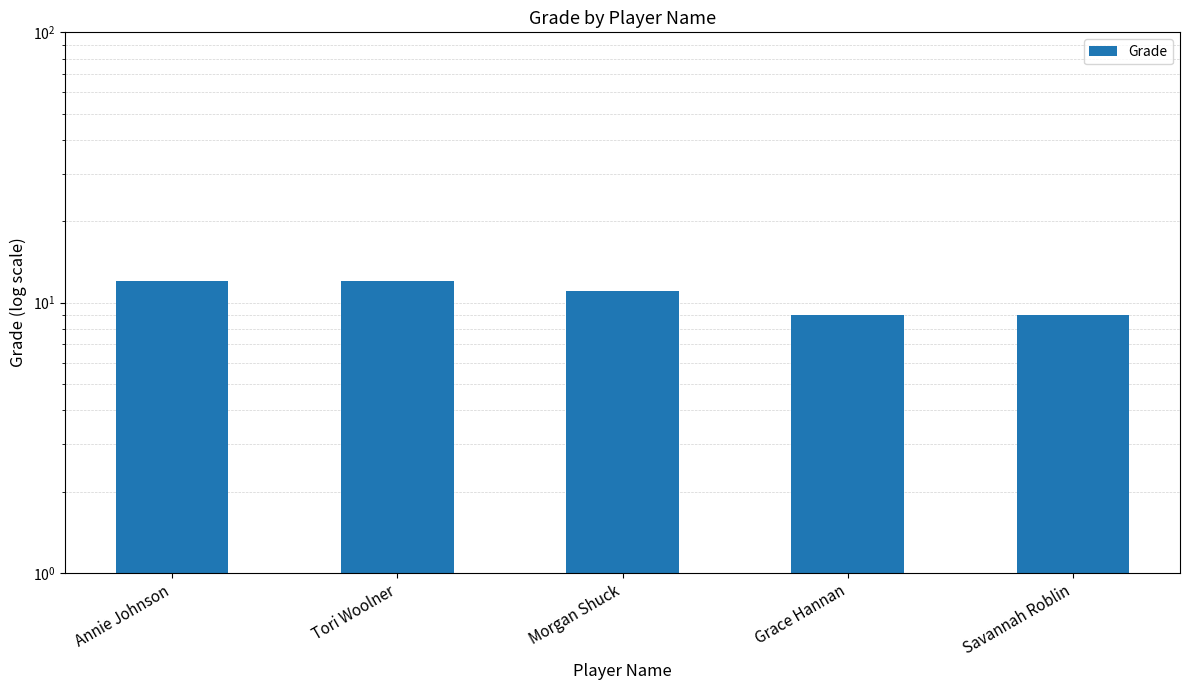

What is the sum of all values?

53